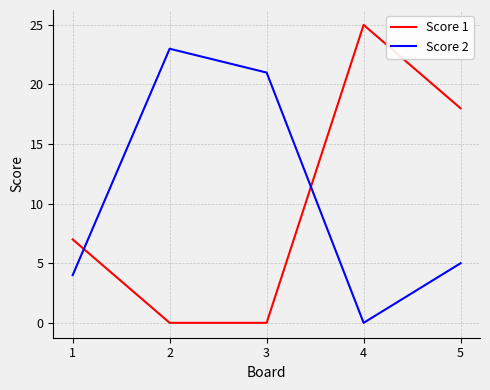

List the series in order of their peak value, highest first.

Score 1, Score 2